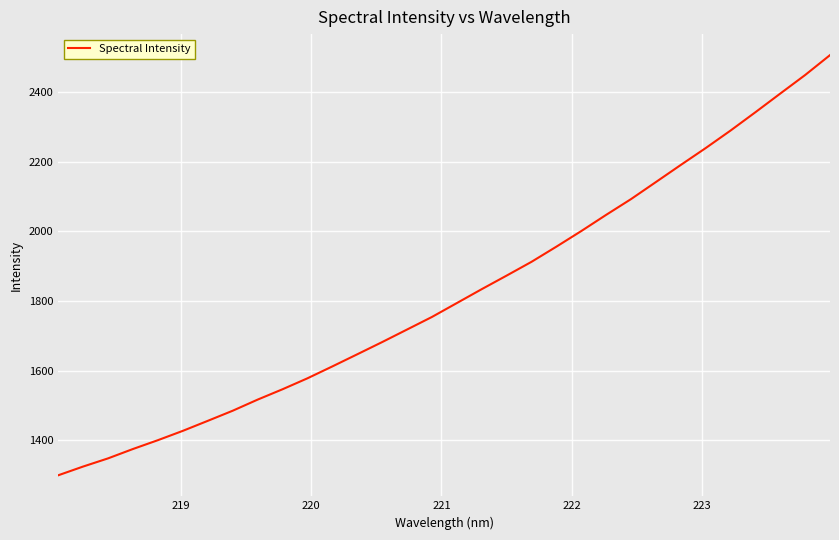

What is the difference between the maximum and minimum values?

1206.4